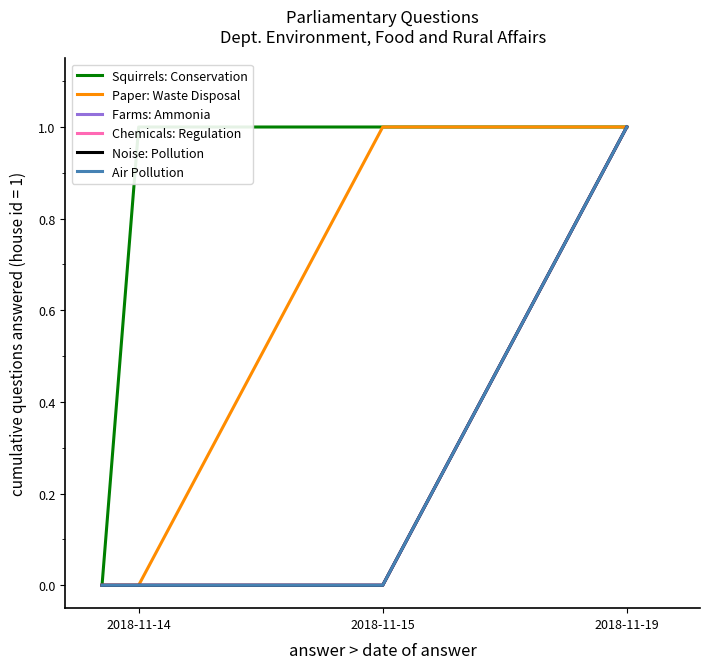

How many lines are shown in the chart?

6